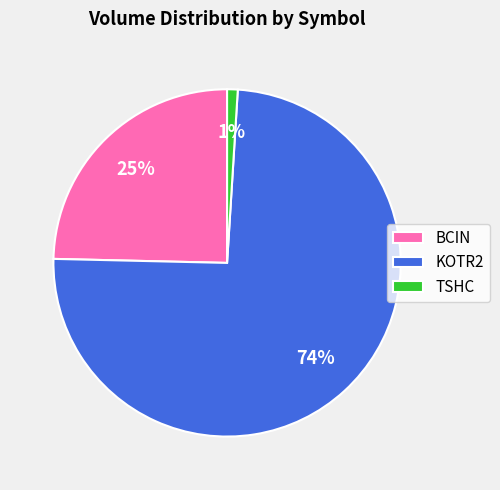

Is there any slice that represents more than half of the pie?

Yes